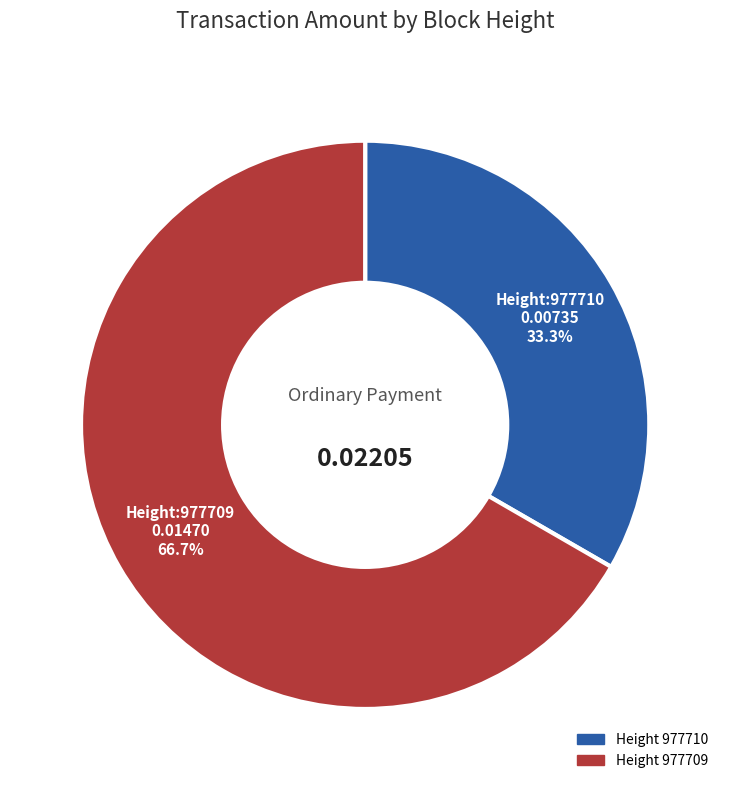

Is there any slice that represents more than half of the pie?

Yes